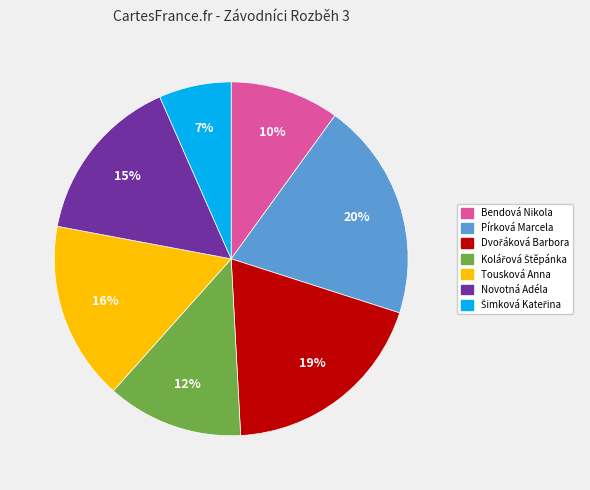

What is the largest slice in the pie chart?

Pírková Marcela